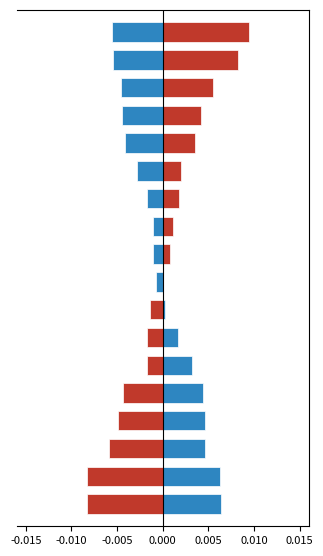

The value of YH-HET at 0.005 is 0.0. True or false?

True